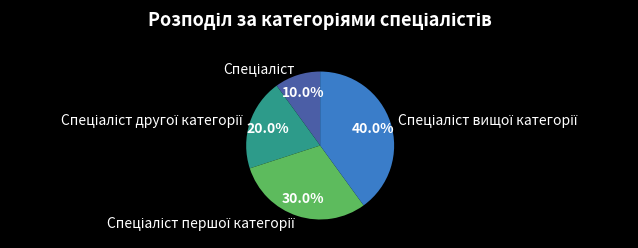

Does any single category account for the majority?

No